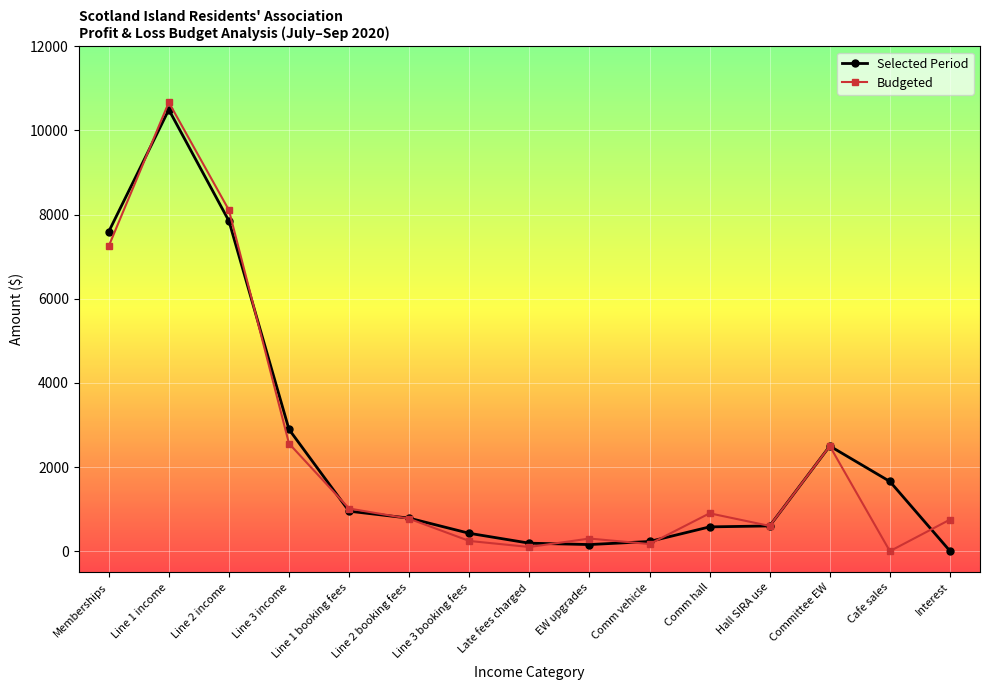

What is the highest value of the Budgeted series?

10668.0